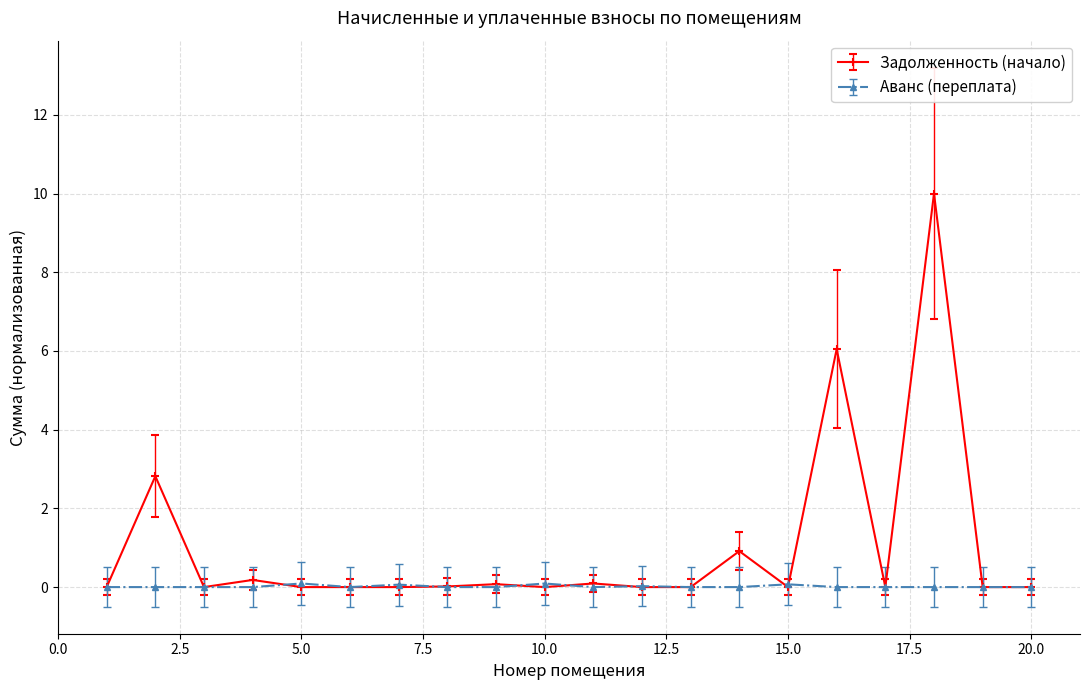

Which series has the widest spread of values?

Задолженность (начало)